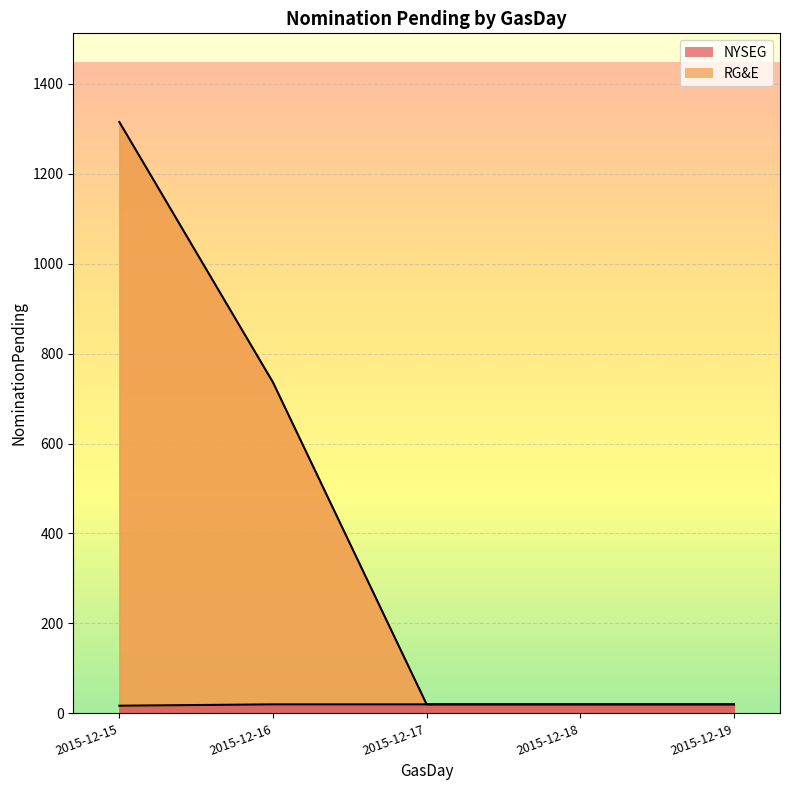

Between 2015-12-15 and 2015-12-19, which is larger?

2015-12-19